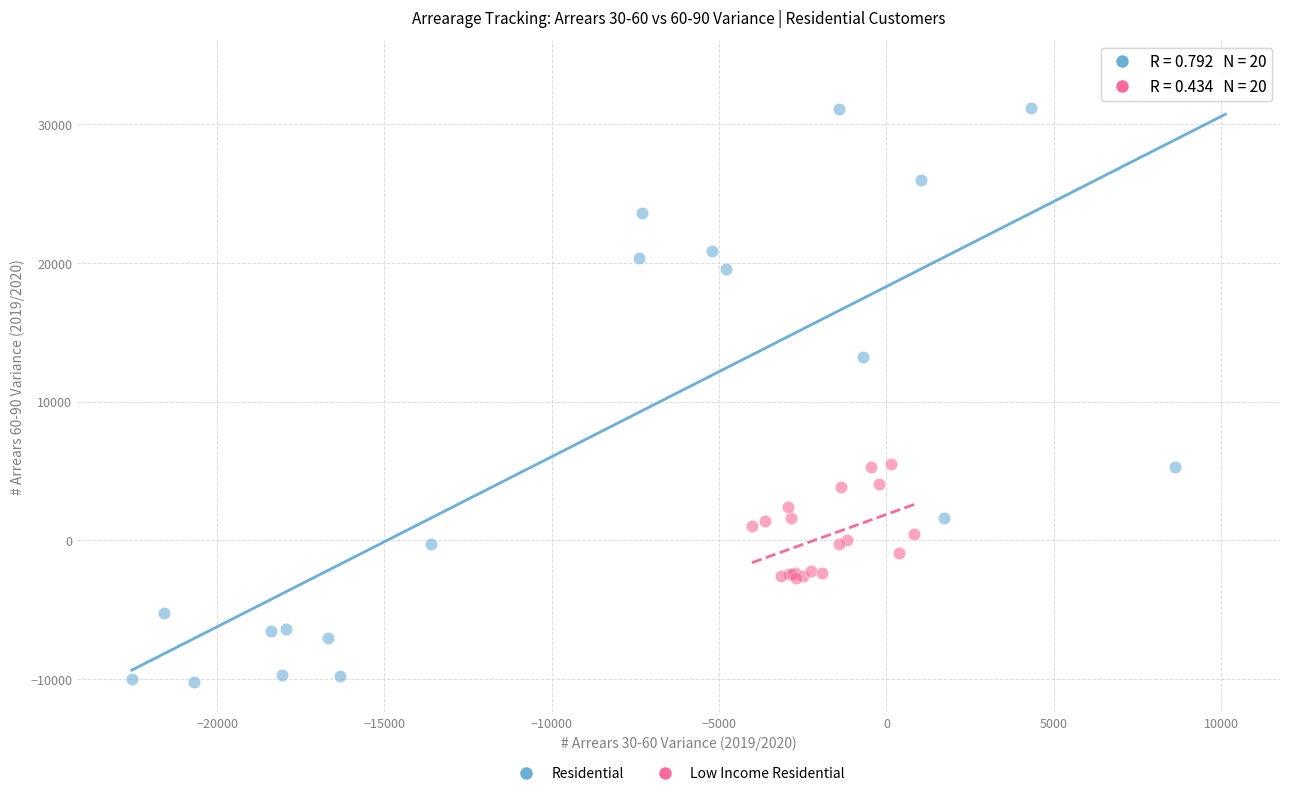

Which series contains the highest Y value?

Residential